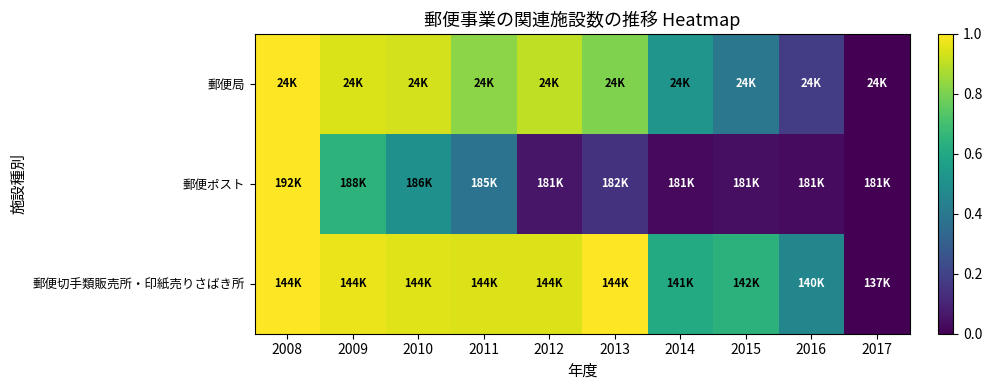

Reading right to left, list all the values displayed in this chart.

郵便局: 2017=0.0	2016=0.2	2015=0.4	2014=0.5	2013=0.8	2012=0.9	2011=0.8	2010=0.9	2009=0.9	2008=1.0
郵便ポスト: 2017=0.0	2016=0.0	2015=0.0	2014=0.0	2013=0.1	2012=0.1	2011=0.4	2010=0.5	2009=0.6	2008=1.0
郵便切手類販売所・印紙売りさばき所: 2017=0.0	2016=0.5	2015=0.6	2014=0.6	2013=1.0	2012=0.9	2011=0.9	2010=0.9	2009=1.0	2008=1.0